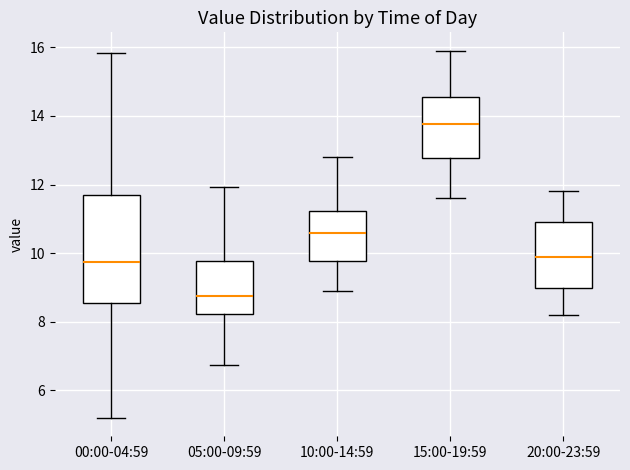

Where does the upper whisker of the box for 15:00-19:59 end on the y-axis? The values are not printed on the chart, so give them approximately, as read against the axis.

16.0